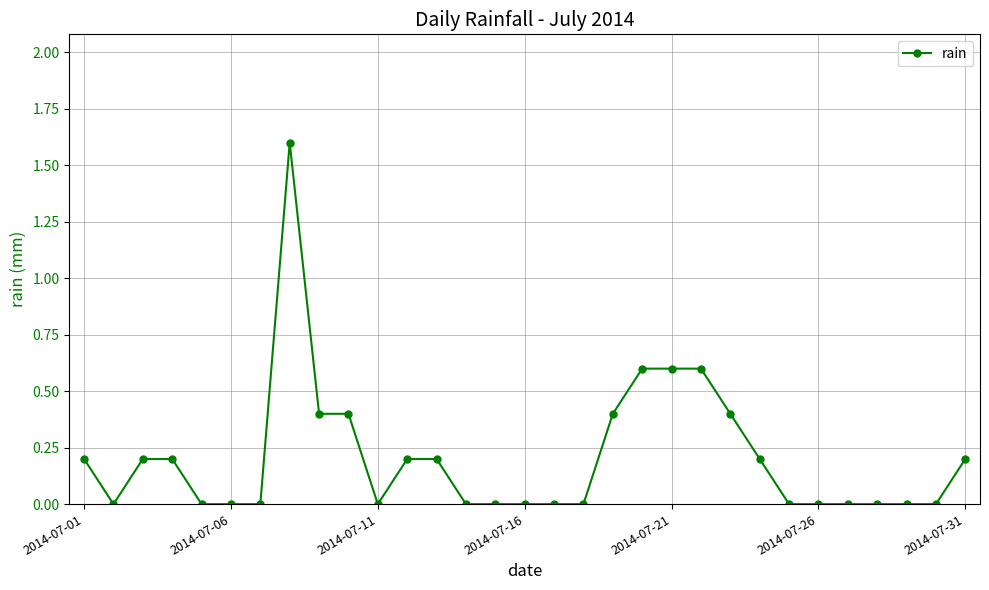

What is the difference between the second highest and second lowest values?

0.6